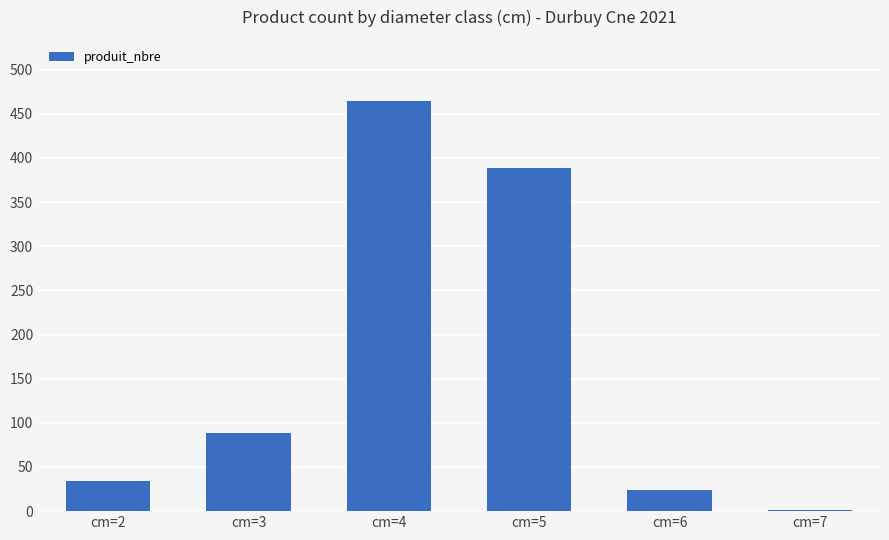

How many series are shown in this chart?

1